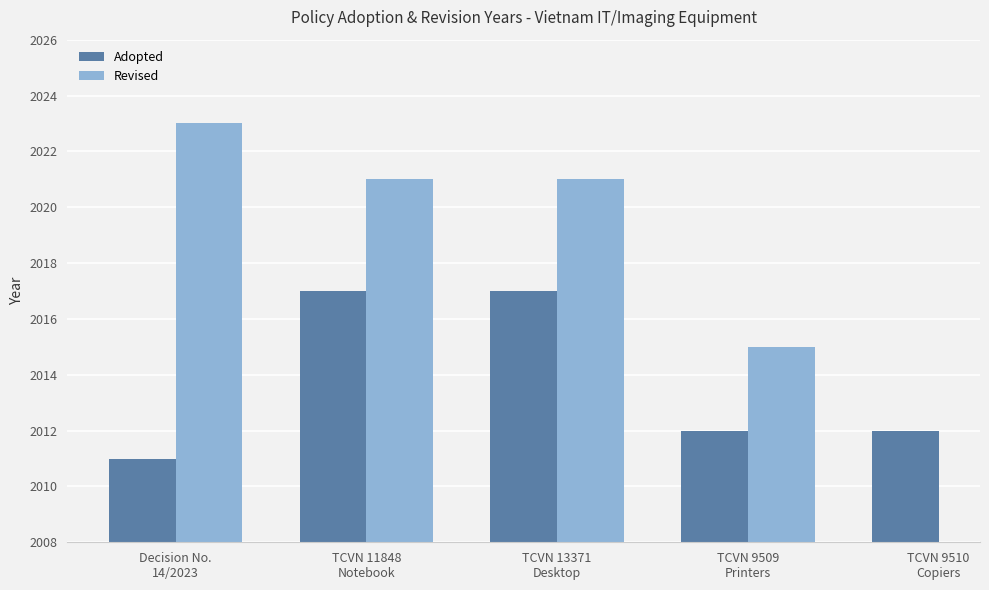

At which category is the sum across all series the highest?

TCVN 11848
Notebook